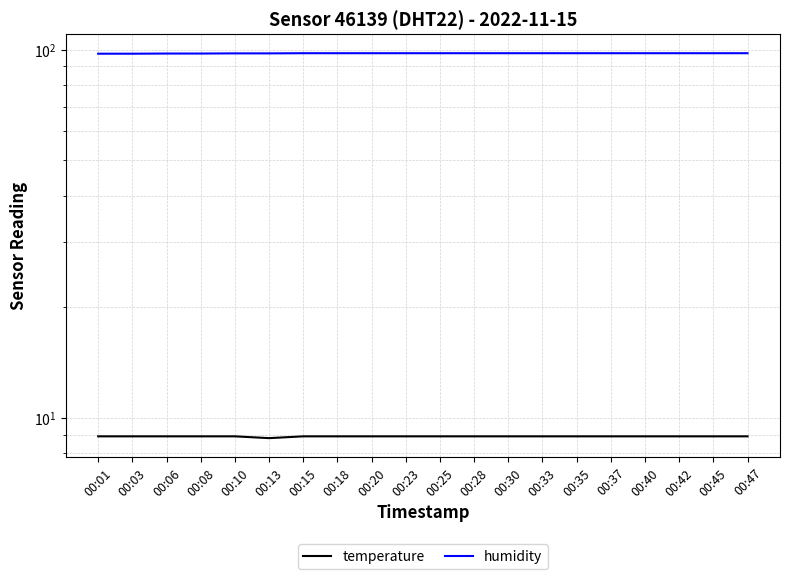

Read the humidity value at 00:45.

97.8